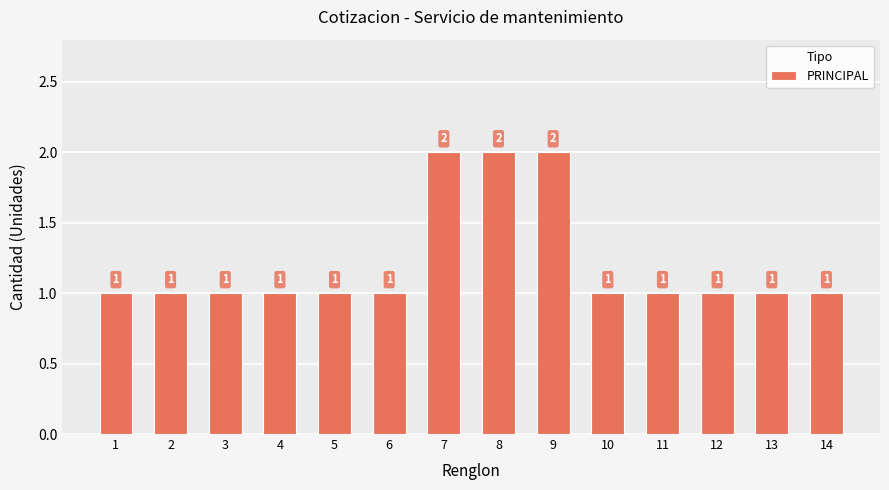

What is the ratio of the value at 3 to the value at 8?

0.5